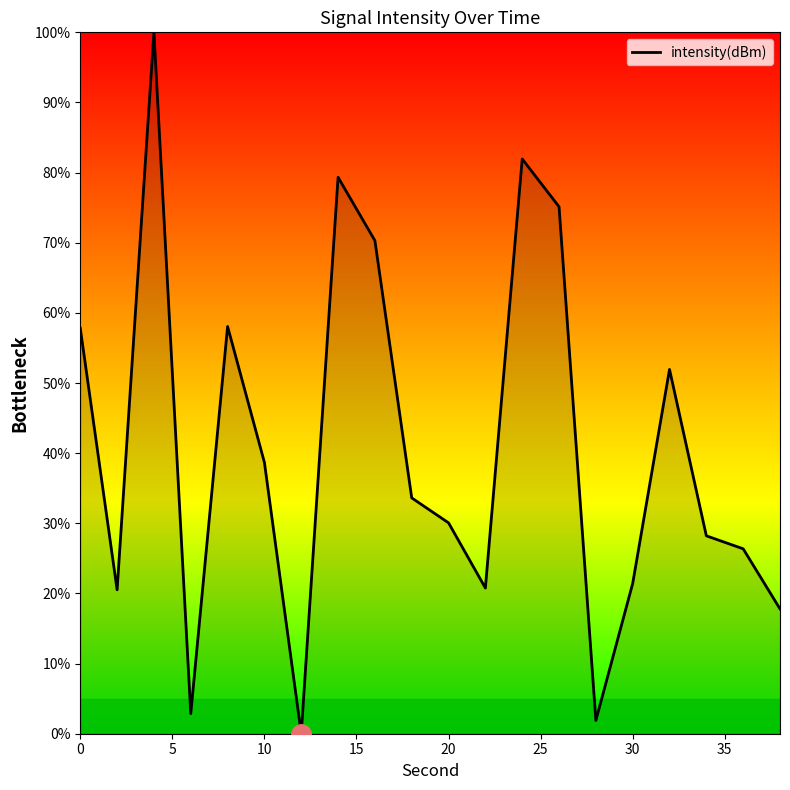

What is the maximum value shown in the chart?

100.0